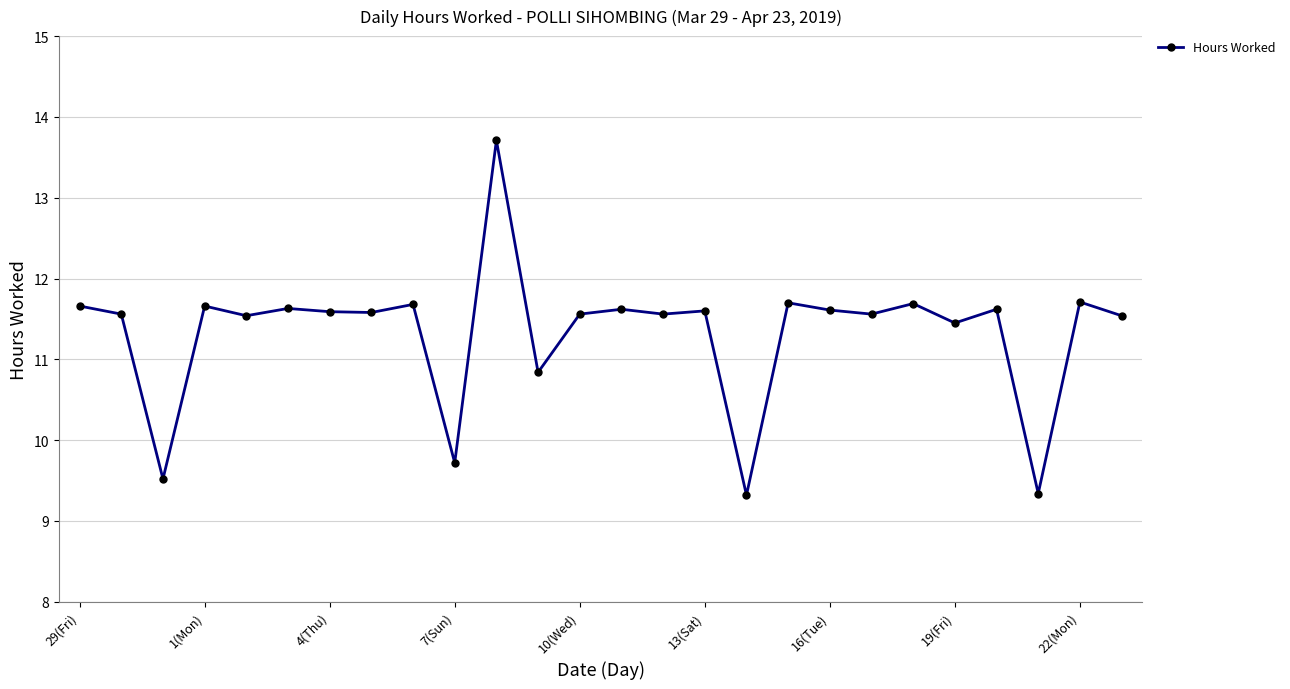

True or false: there are more than 2 points higher than both neighbors.

True